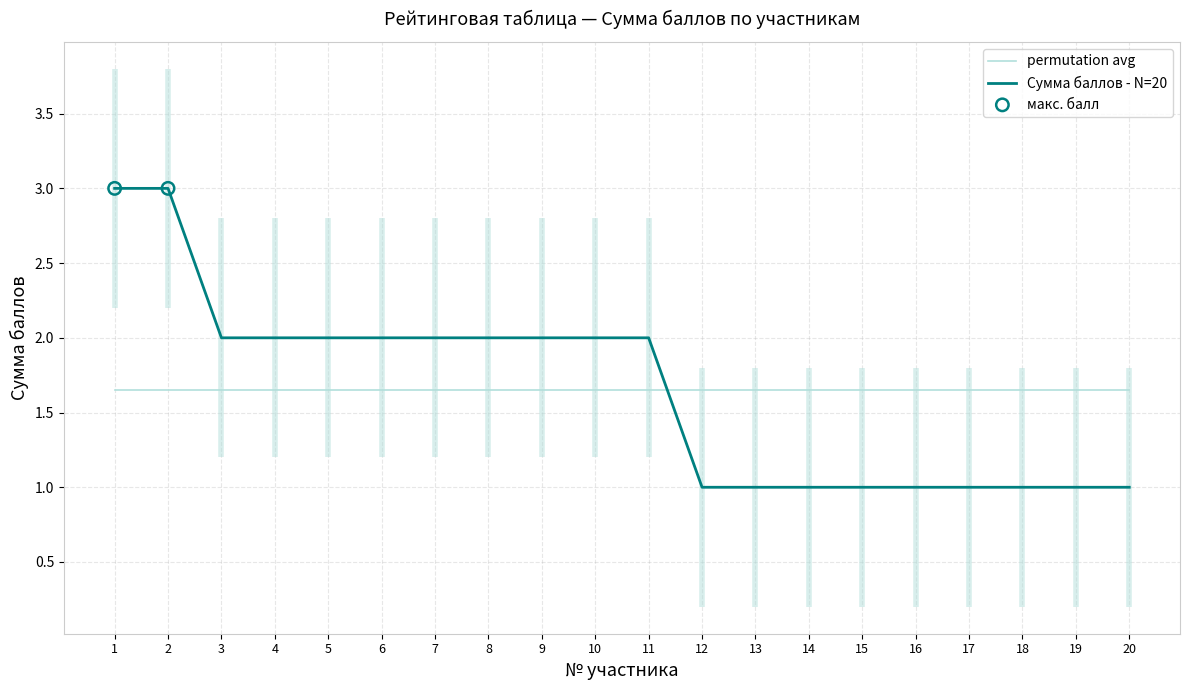

What is the change in value from 6 to 13?

-1